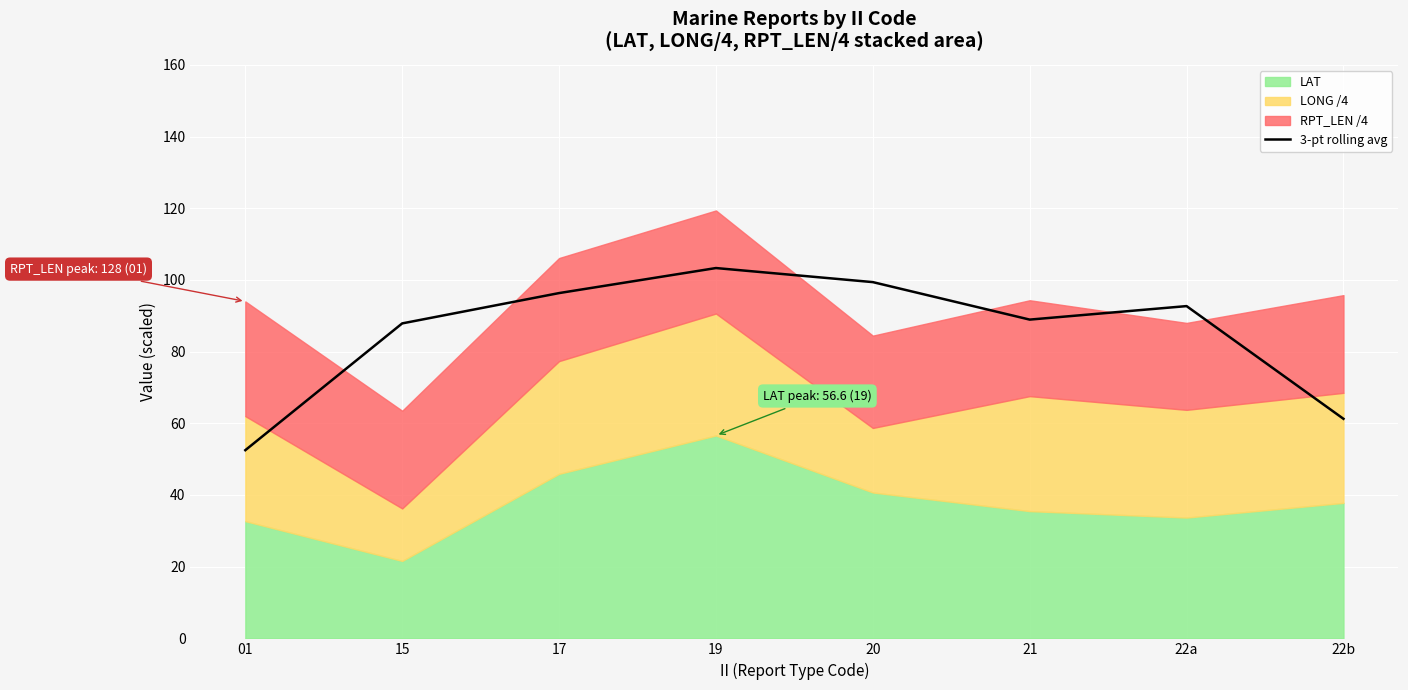

Reading left to right, what are all the values shown in this chart?

52.5	87.9	96.3	103.3	99.4	88.9	92.7	61.2